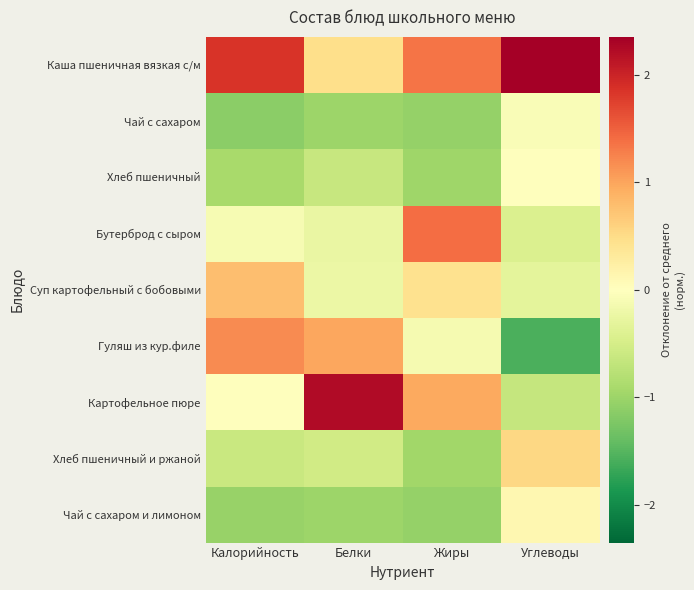

At which category is the sum across all series the highest?

Углеводы